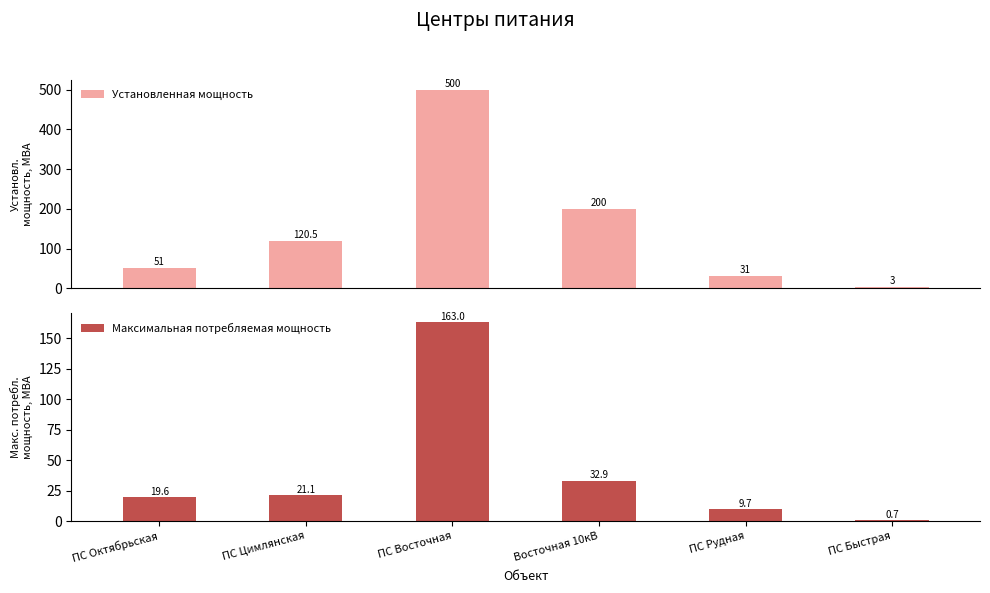

Rank the series by their maximum value, from highest to lowest.

Установленная мощность, Максимальная потребляемая мощность